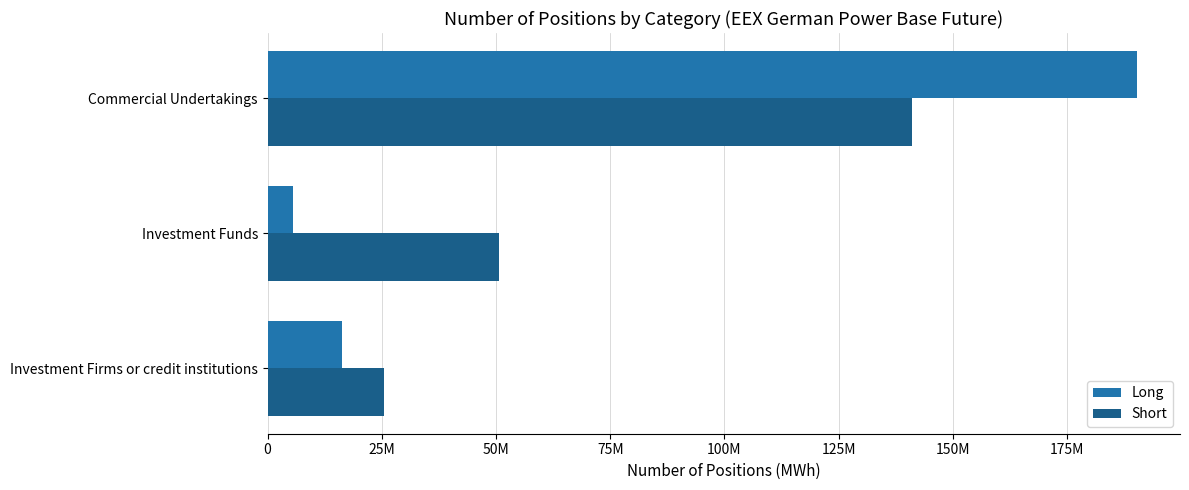

Which series has the largest total across all categories?

Short